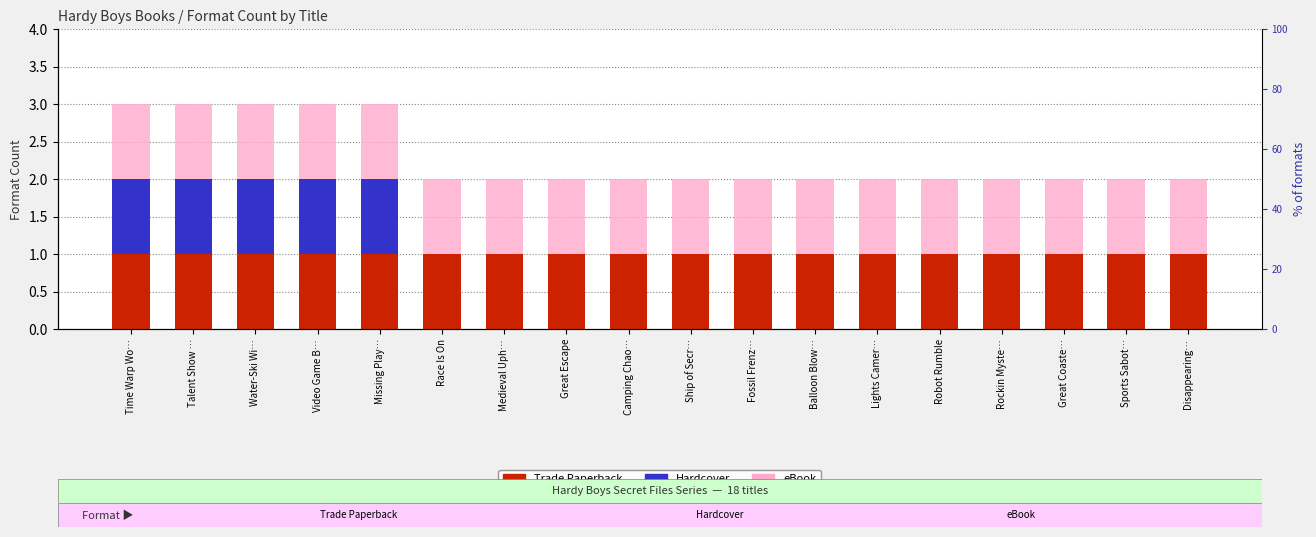

How many Hardcover values are between 0 and 1?

18